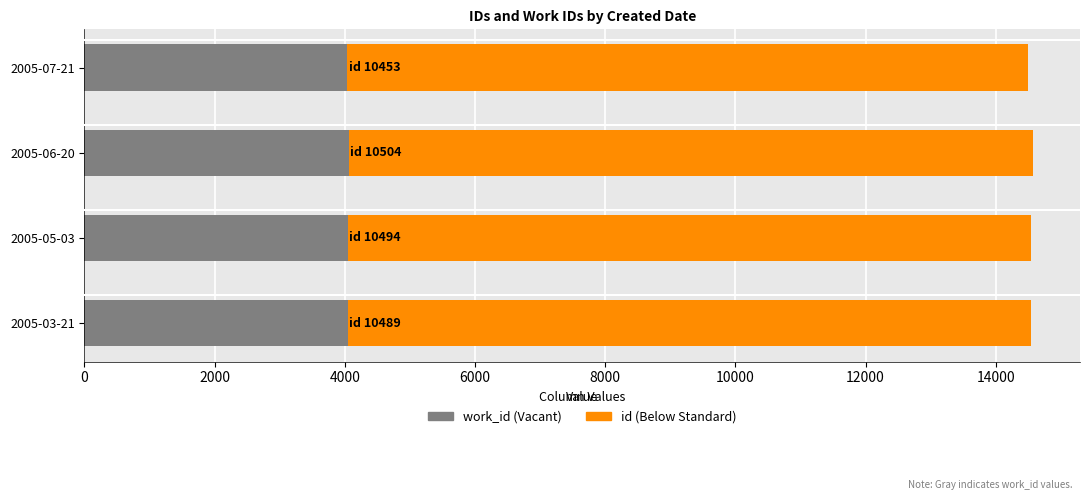

What is the total value across all series at 2005-05-03?

14544